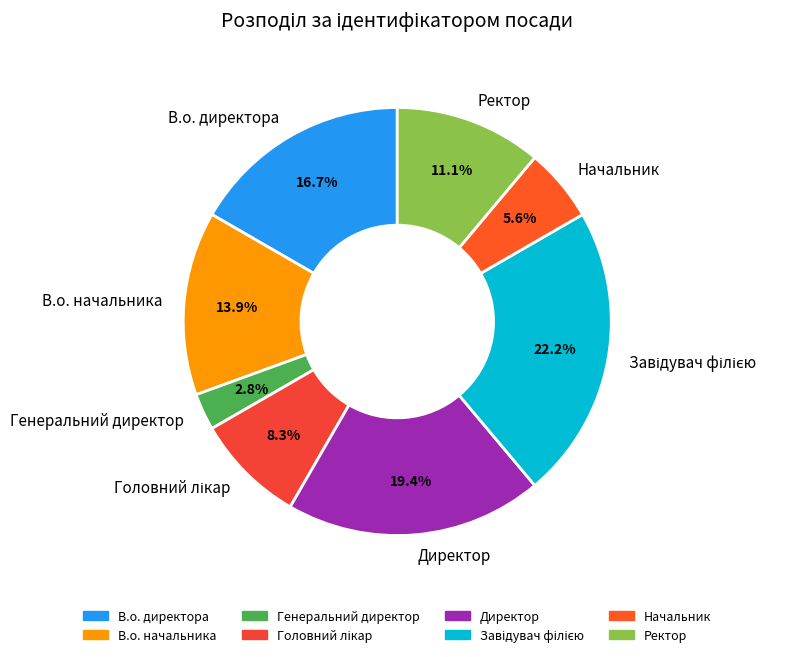

Combined, what portion of the pie is Начальник and Директор?

25.0%